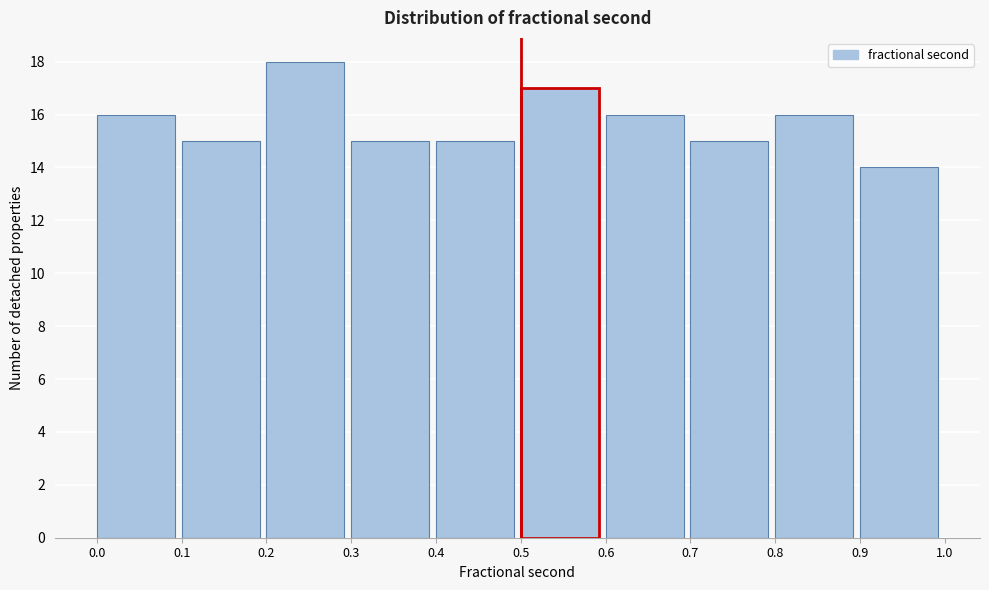

What is the height of the bar covering 0.1 to 0.2 on the x-axis? The values are not printed on the chart, so give them approximately, as read against the axis.

15